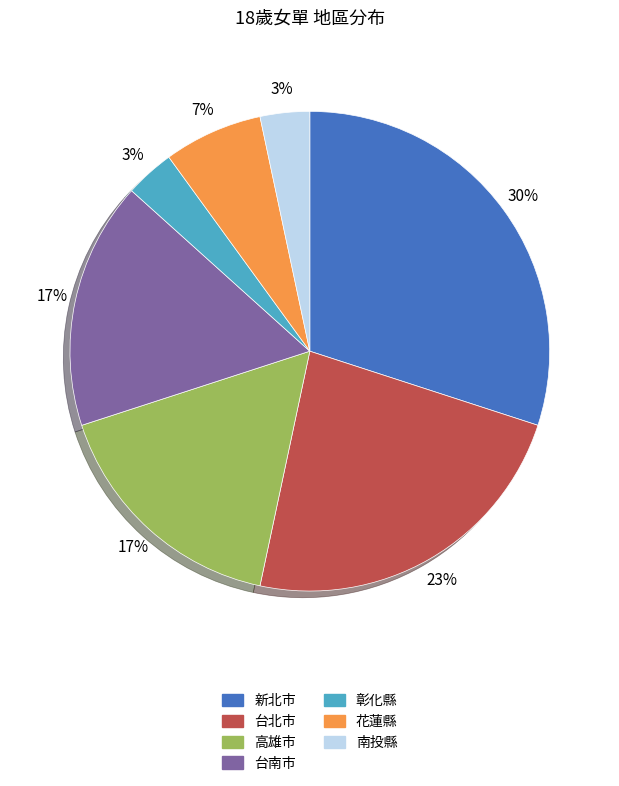

To the nearest percent, what portion does 新北市 represent?

30%